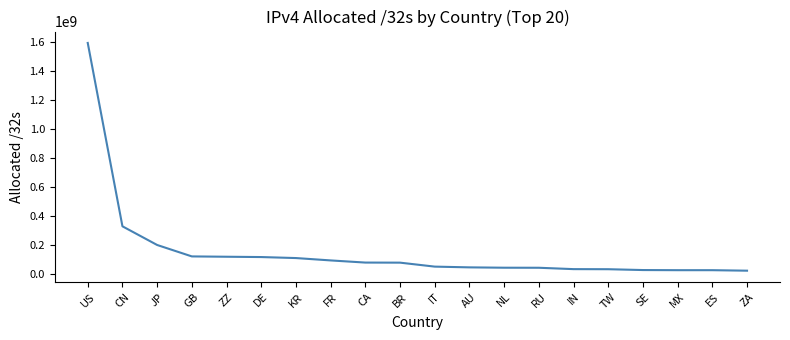

What is the ratio of the value at CN to the value at IT?

6.2